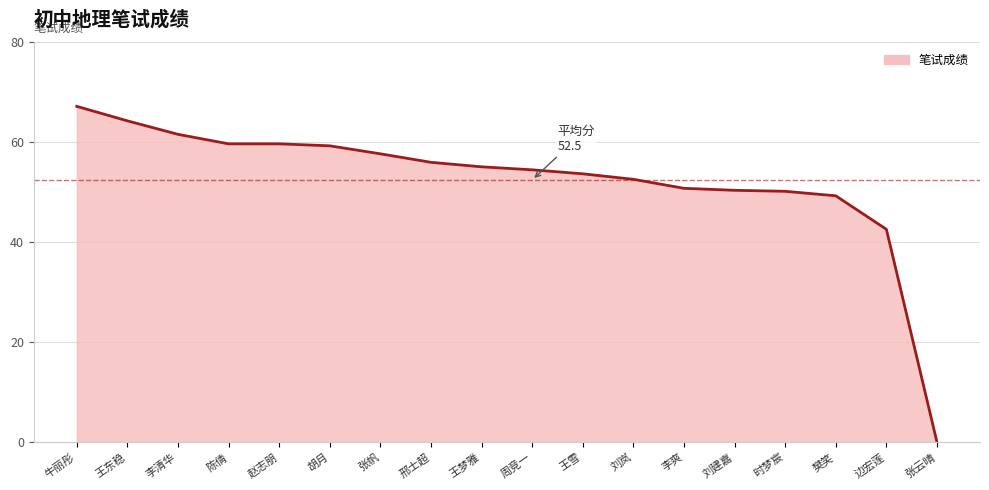

Is it true that the value at 时梦宸 is 88.5?

False